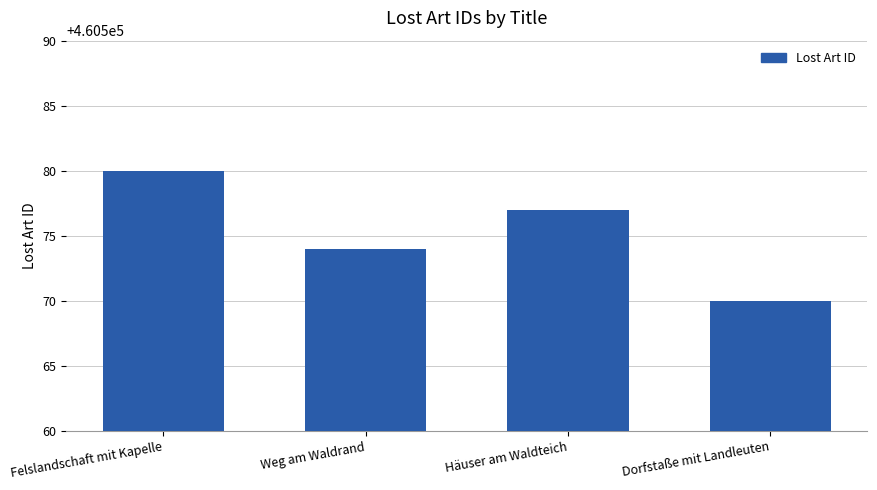

Rank the categories by value from highest to lowest.

Felslandschaft mit Kapelle, Häuser am Waldteich, Weg am Waldrand, Dorfstaße mit Landleuten